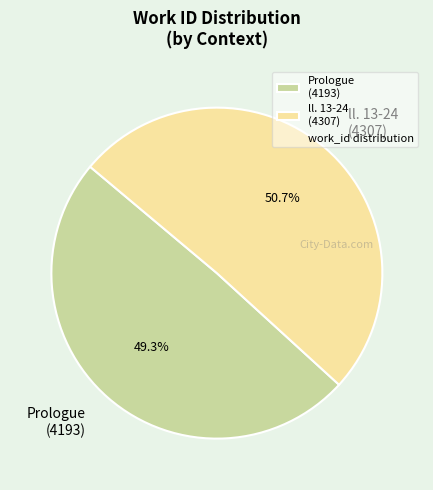

Approximately how many times larger is the value at Prologue (4193) compared to ll. 13-24 (4307)?

1.0